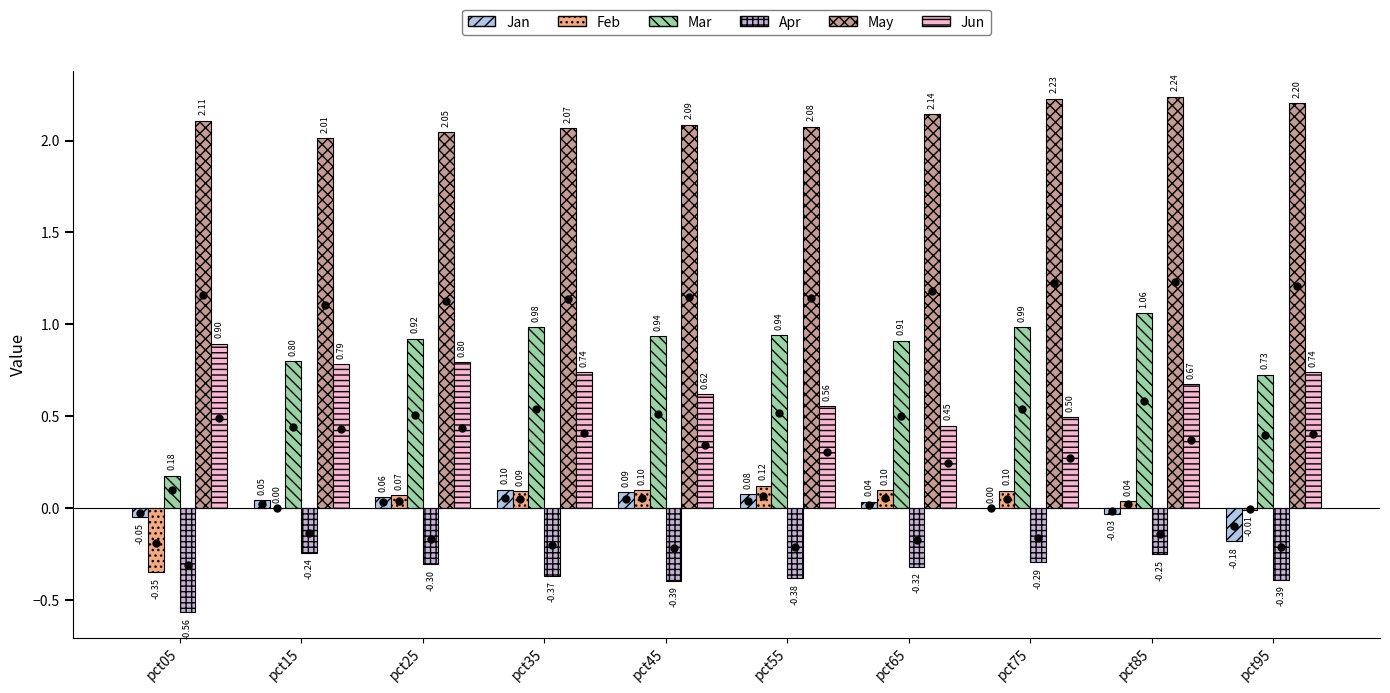

How many groups of bars are there?

10